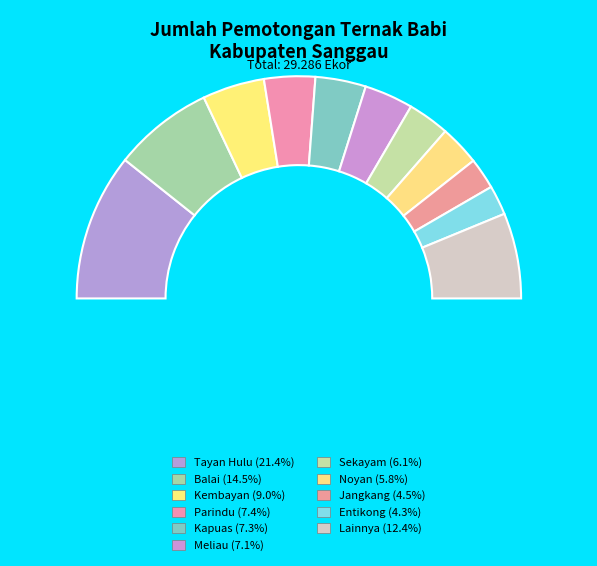

To the nearest percent, what is the combined percentage of Meliau and Toba?

11%